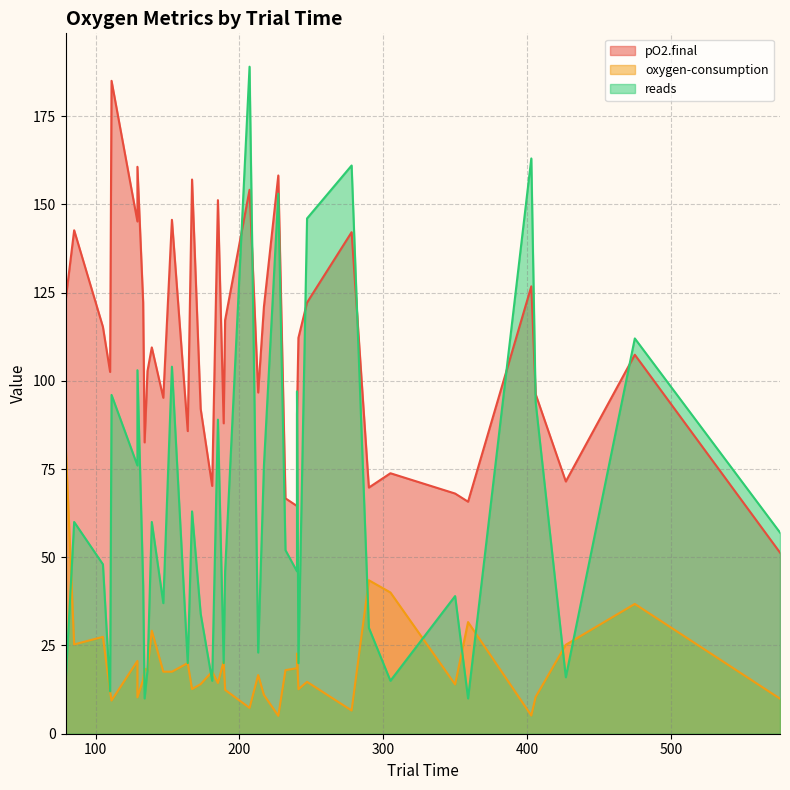

Where do reads and oxygen-consumption first cross each other?

0 and 1